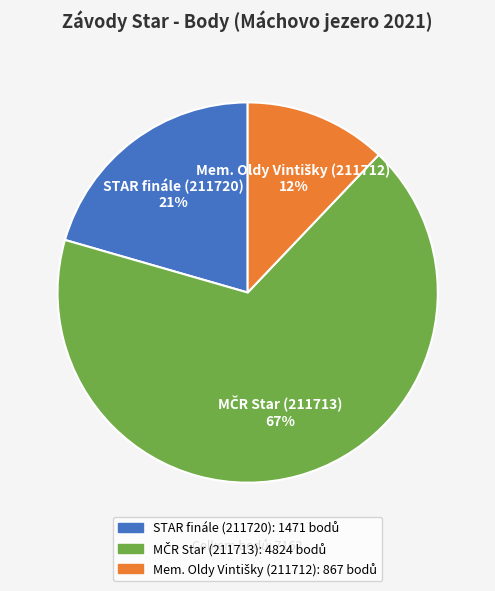

To the nearest percent, what portion does STAR finále (211720) represent?

21%